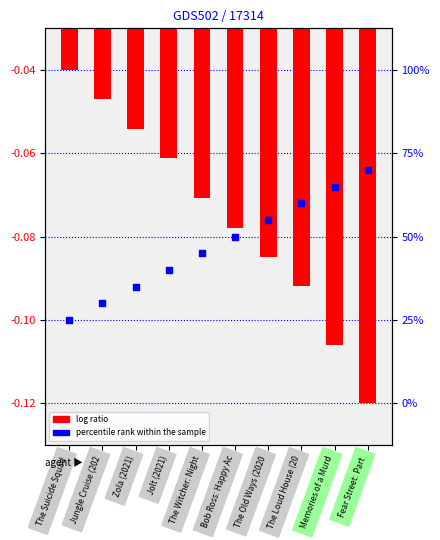

At which category is the sum across all series the highest?

The Suicide Squad 